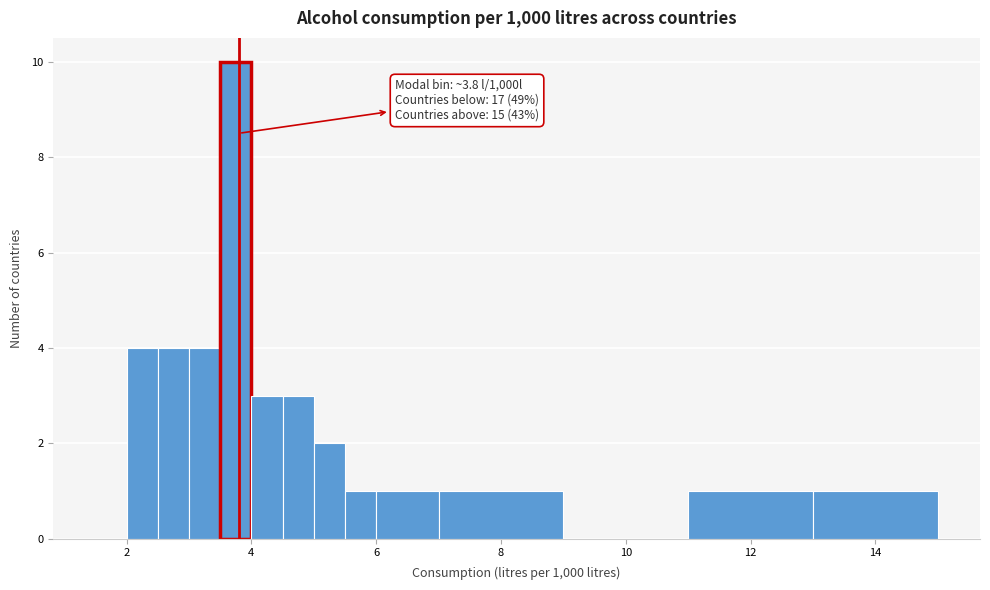

Read against the x-axis, roughly where is the centre of the tallest bar?

3.8